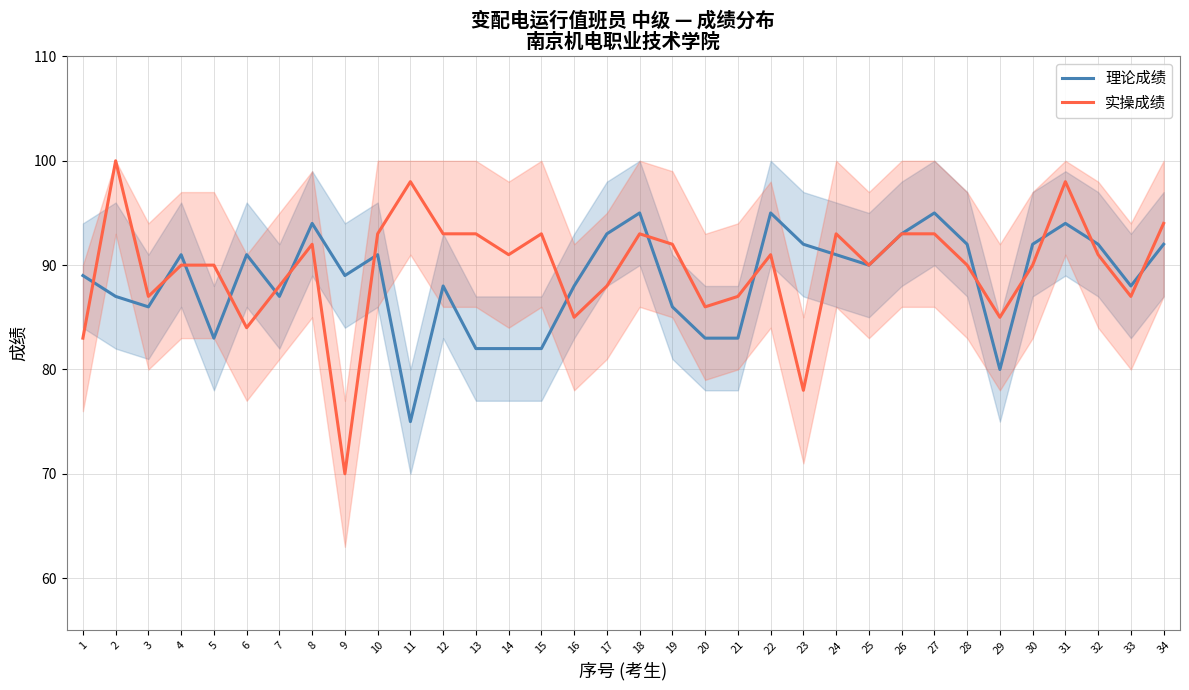

Reading right to left, transcribe all the data shown in this chart.

理论成绩: 34=92	33=88	32=92	31=94	30=92	29=80	28=92	27=95	26=93	25=90	24=91	23=92	22=95	21=83	20=83	19=86	18=95	17=93	16=88	15=82	14=82	13=82	12=88	11=75	10=91	9=89	8=94	7=87	6=91	5=83	4=91	3=86	2=87	1=89
实操成绩: 34=94	33=87	32=91	31=98	30=90	29=85	28=90	27=93	26=93	25=90	24=93	23=78	22=91	21=87	20=86	19=92	18=93	17=88	16=85	15=93	14=91	13=93	12=93	11=98	10=93	9=70	8=92	7=88	6=84	5=90	4=90	3=87	2=100	1=83